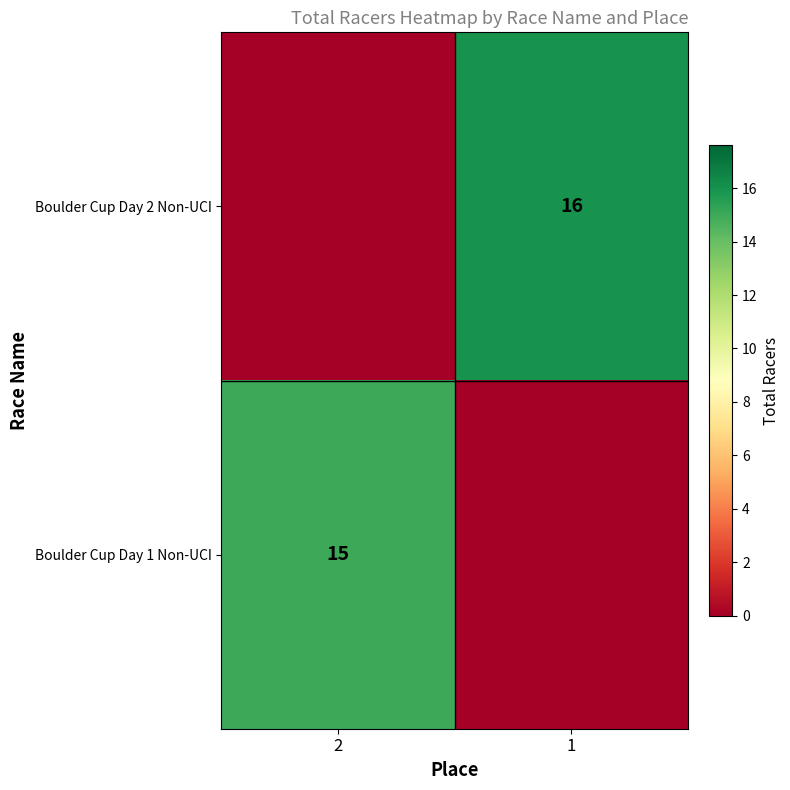

Is it true that Boulder Cup Day 1 Non-UCI equals 15 at 2?

True